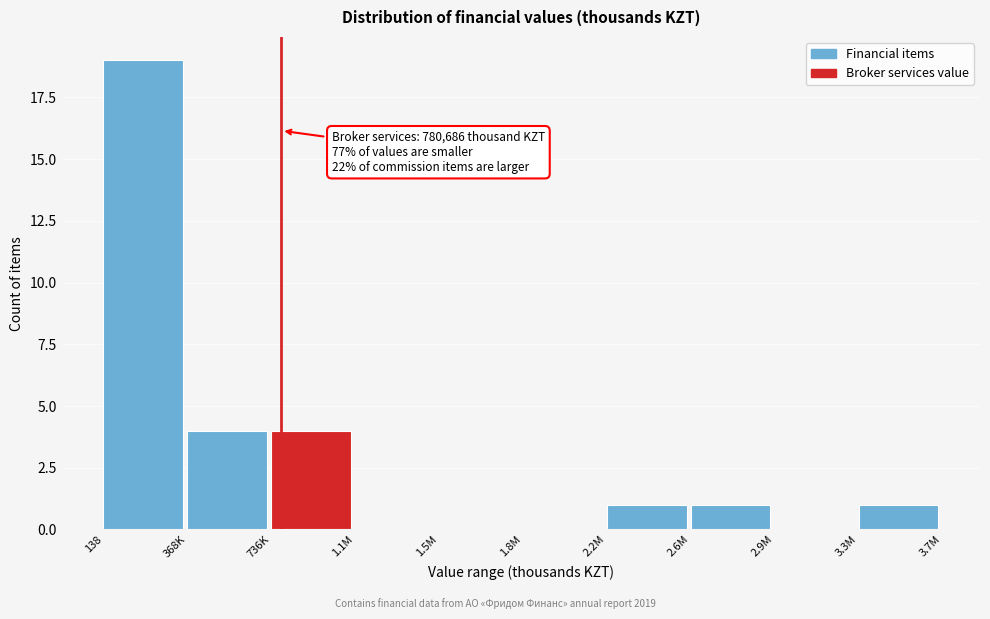

Reading right to left, transcribe all the data shown in this chart.

3.3M=1	2.9M=0	2.6M=1	2.2M=1	1.8M=0	1.5M=0	1.1M=0	736K=4	368K=4	138=19